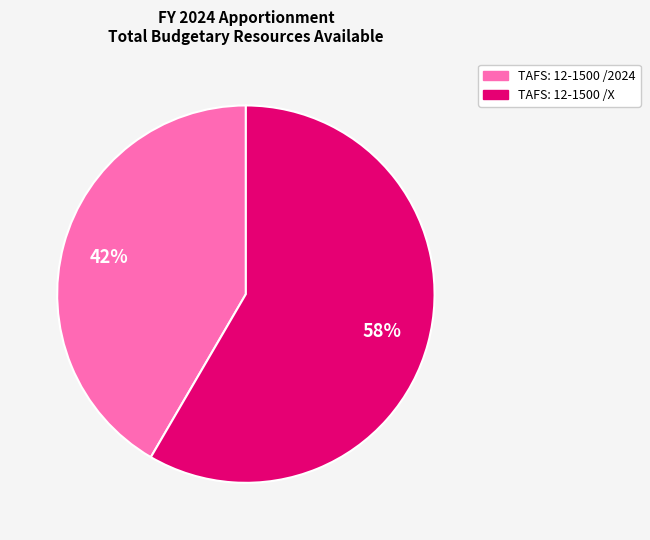

Is there a majority slice in this chart?

Yes